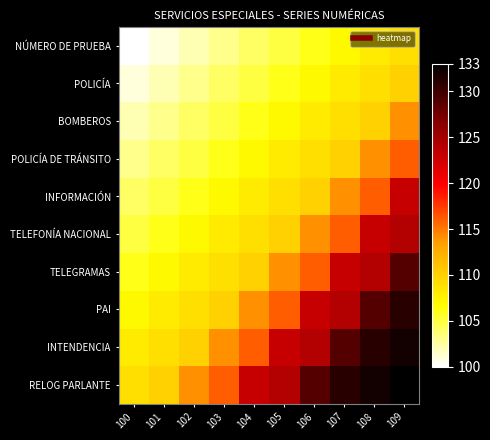

What is the maximum value shown in the chart?

133